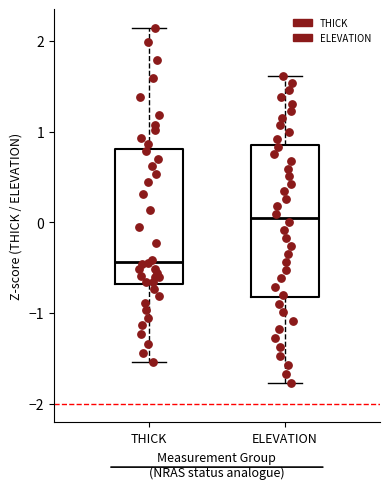

Which box's median line is the highest?

ELEVATION